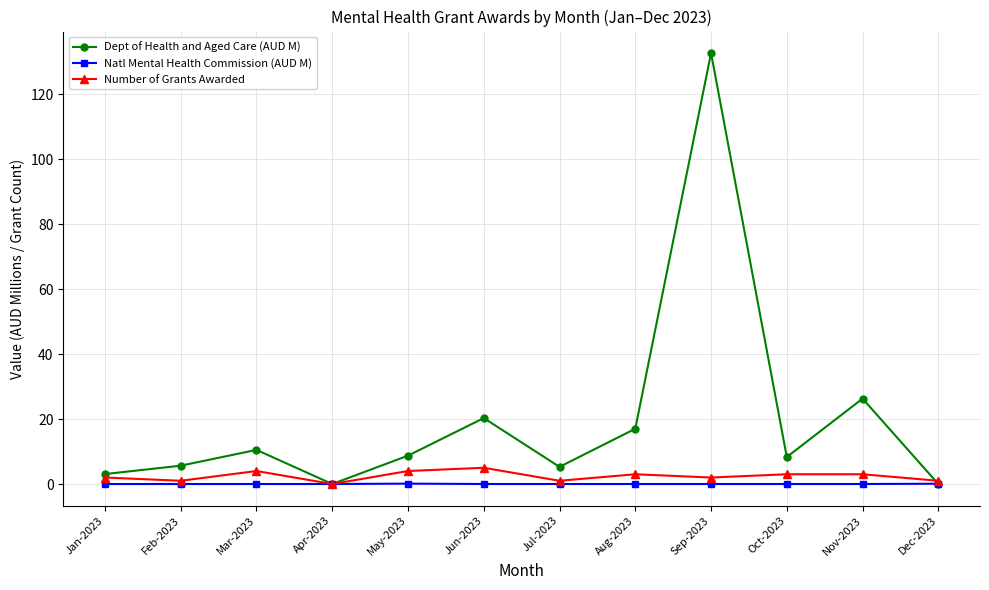

Which series has the largest range (max minus min)?

Dept of Health and Aged Care (AUD M)